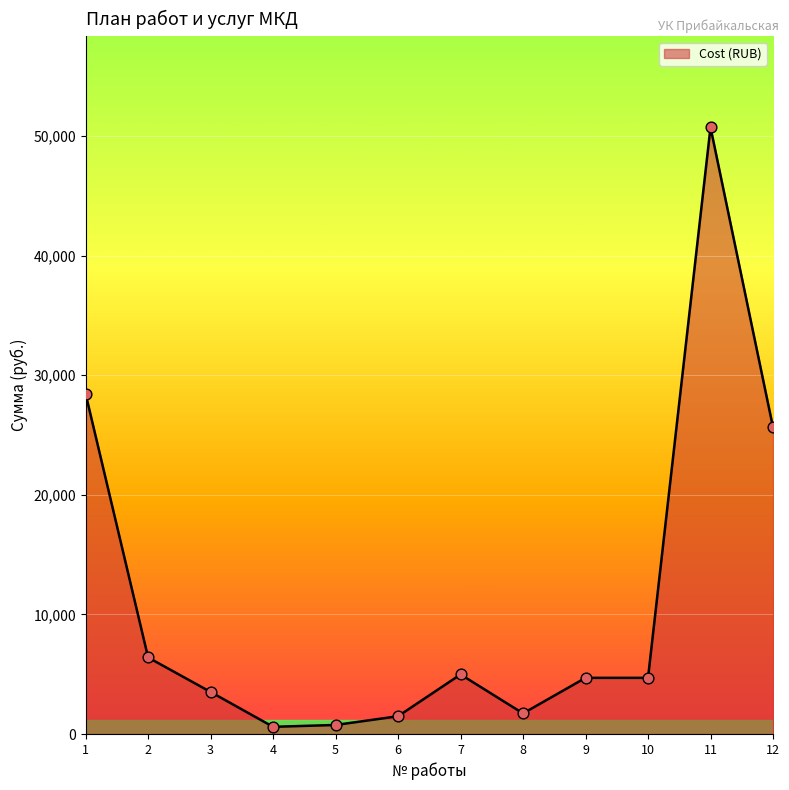

Which has a higher value, 3 or 12?

12